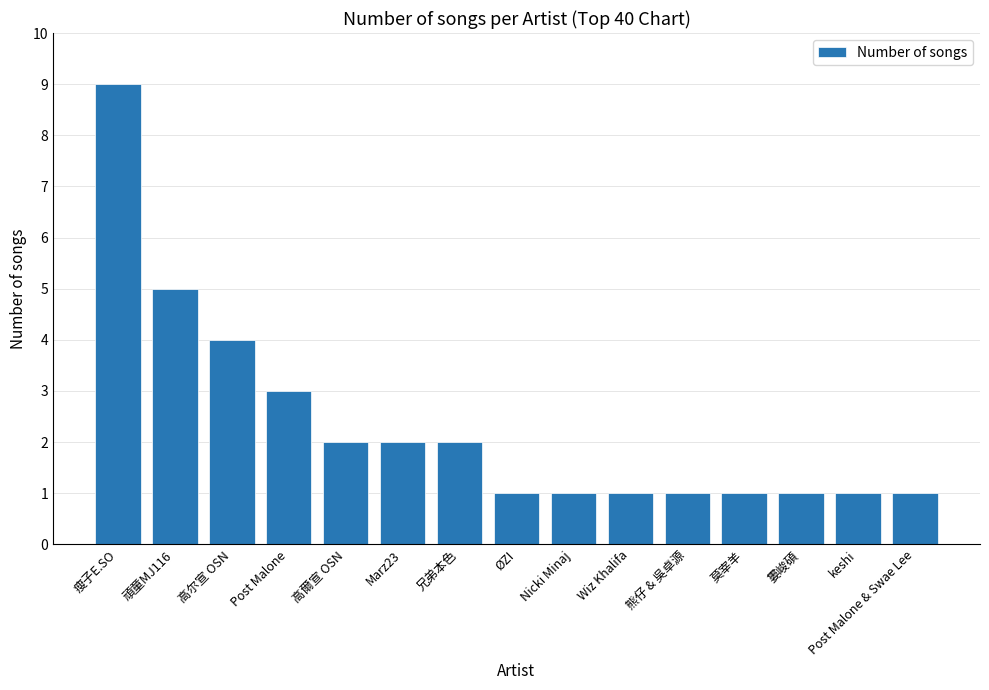

What is the difference between the values at Wiz Khalifa and Post Malone?

2